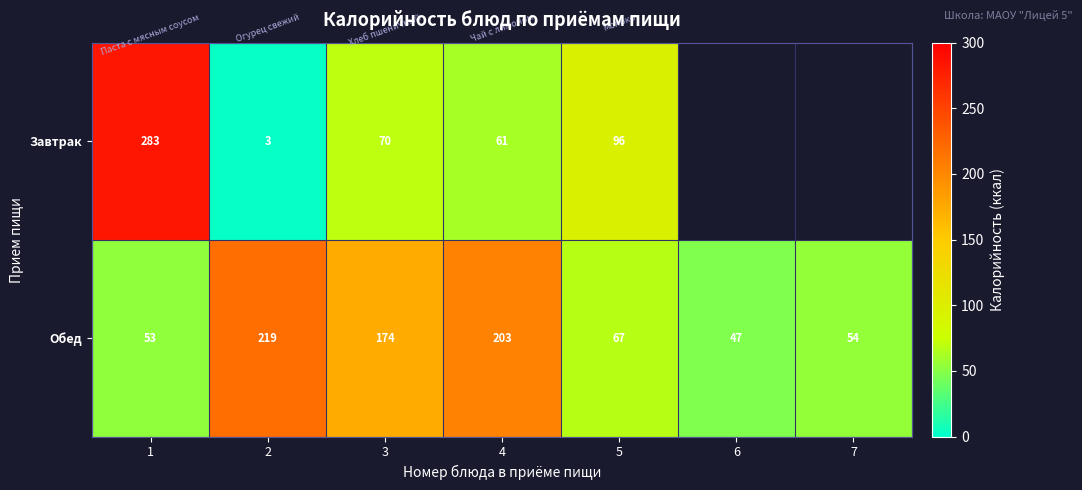

What is the difference between the maximum and minimum values in the Обед series?

172